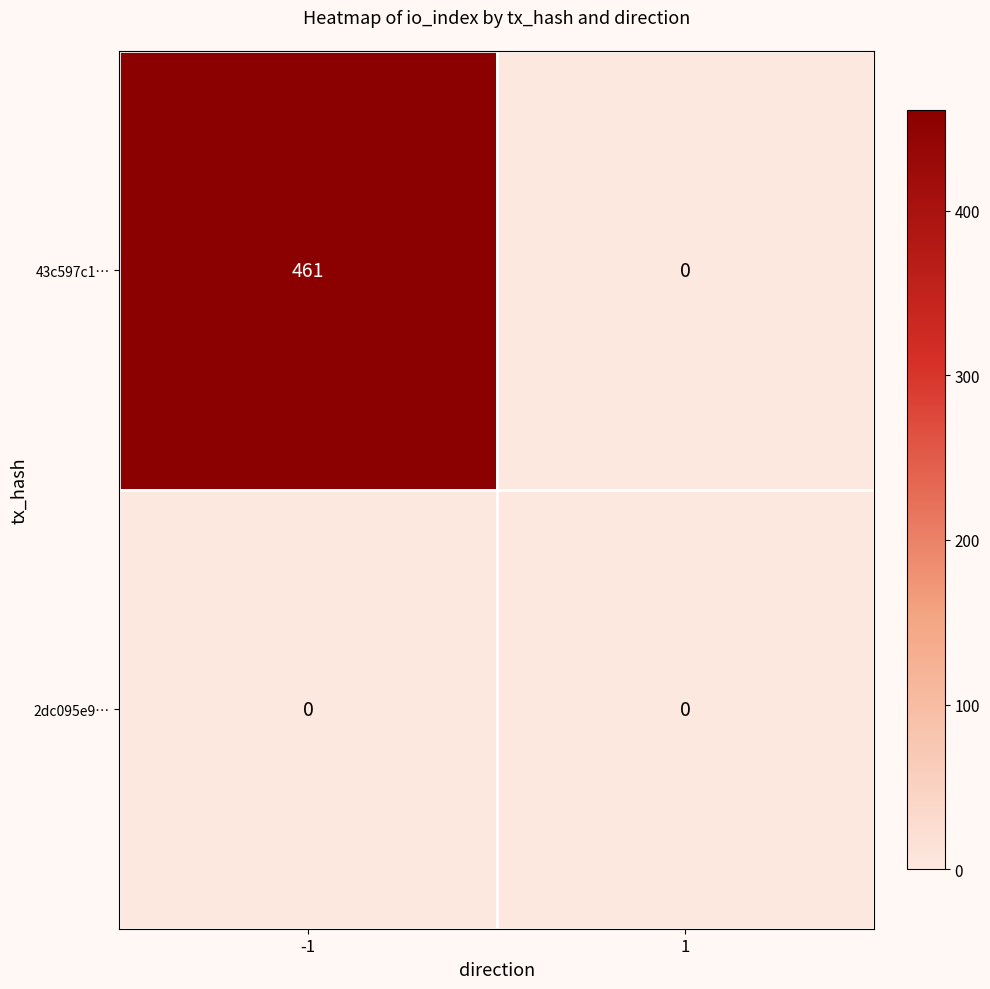

How many categories are shown in the chart?

2